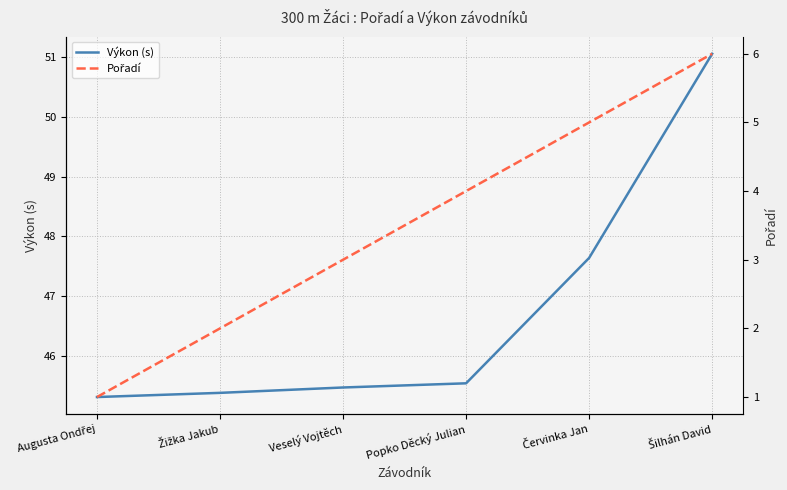

What is the value of the Pořadí point at the 6th from the left?

6.0